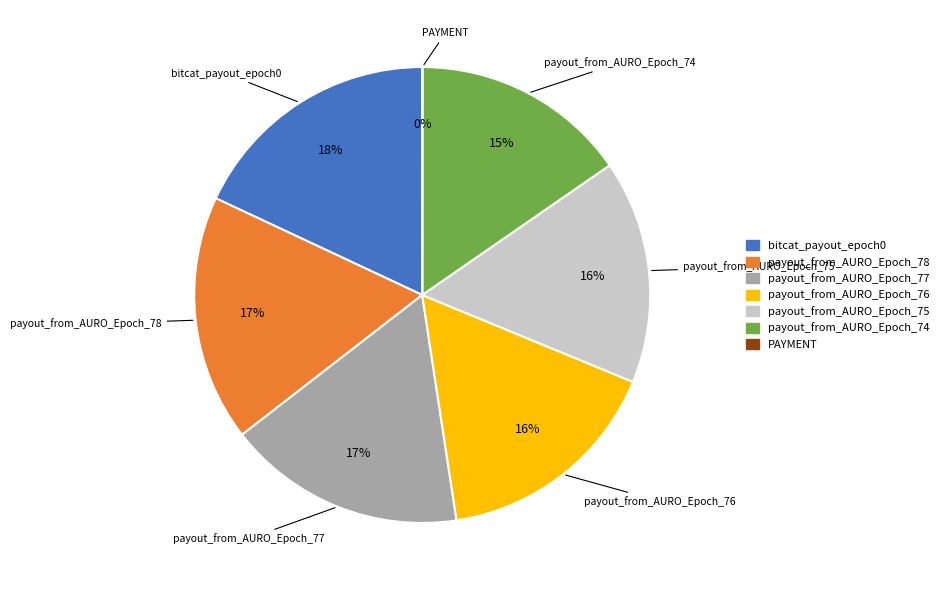

Combined, do payout_from_AURO_Epoch_75 and payout_from_AURO_Epoch_78 account for over 50%?

No